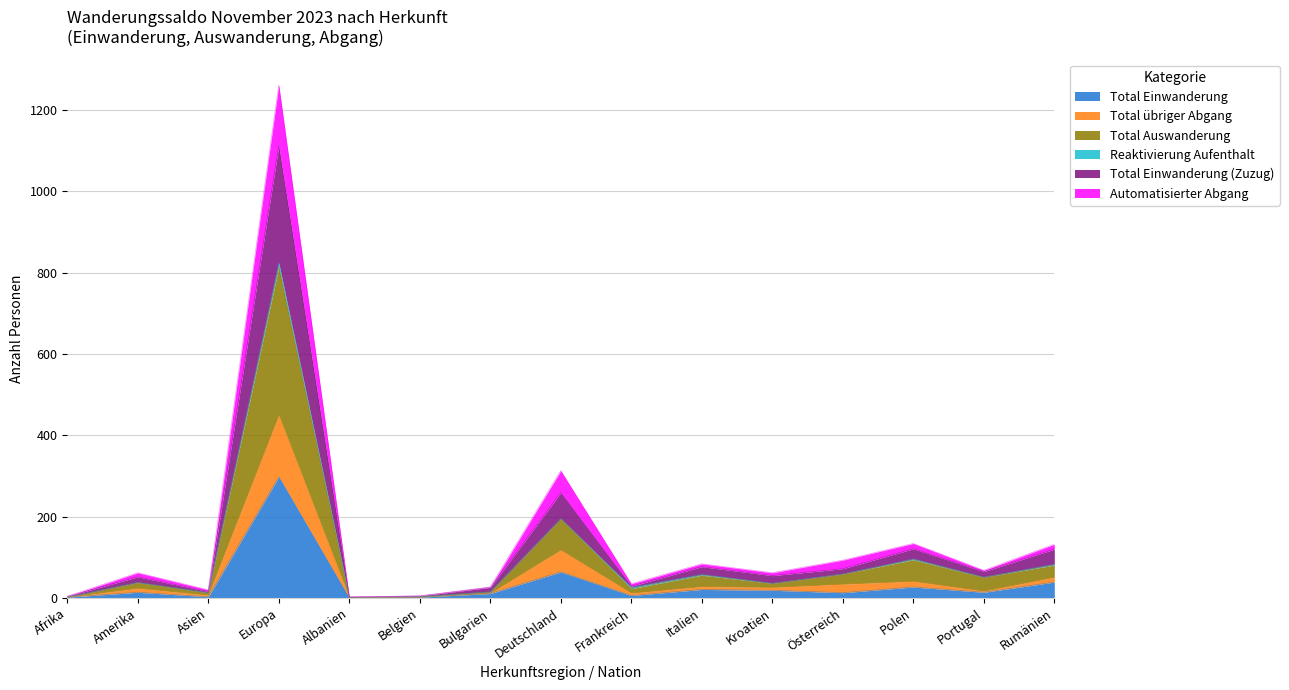

Reading right to left, extract all data points from this chart.

Total Einwanderung: 39	14	27	13	19	21	6	64	11	2	0	298	3	14	2
Total übriger Abgang: 51	17	41	34	26	28	12	118	12	2	1	449	7	24	2
Total Auswanderung: 83	51	96	59	36	58	26	195	15	3	2	824	13	38	2
Total Einwanderung (Zuzug): 120	65	121	72	55	77	29	259	26	5	2	1112	16	52	4
Automatisierter Abgang: 132	68	134	93	62	84	35	313	27	5	3	1261	20	62	4